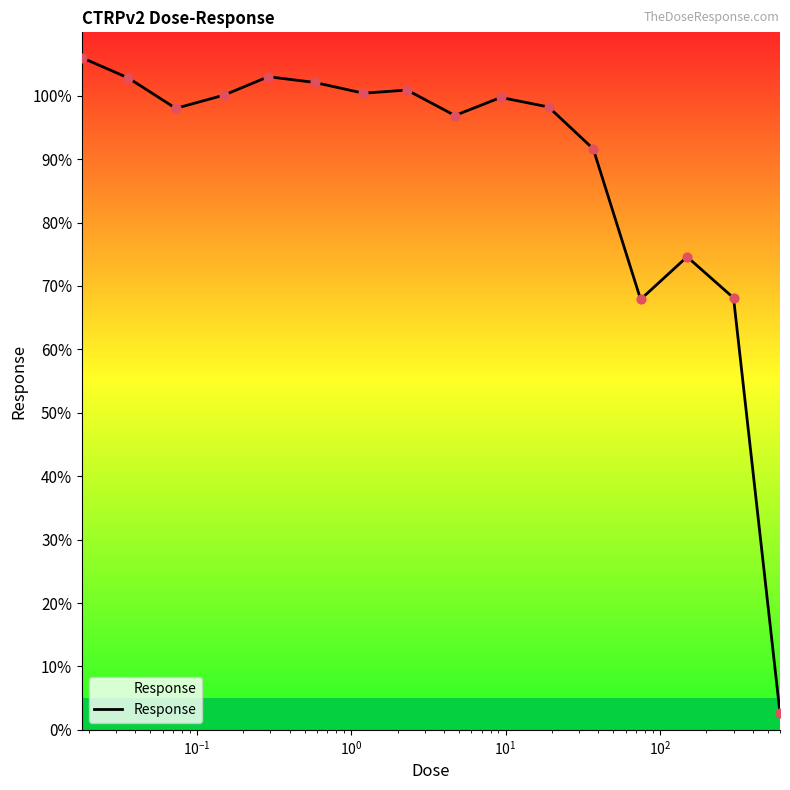

What is the smallest value displayed?

2.6